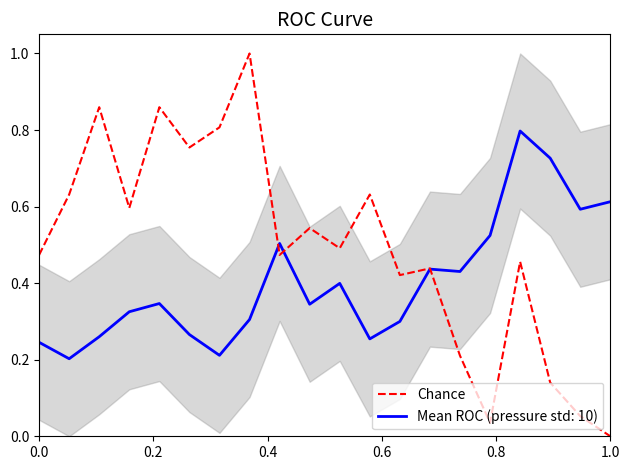

In temperature (norm), how many points are higher than both neighbors (excluding endpoints)?

7